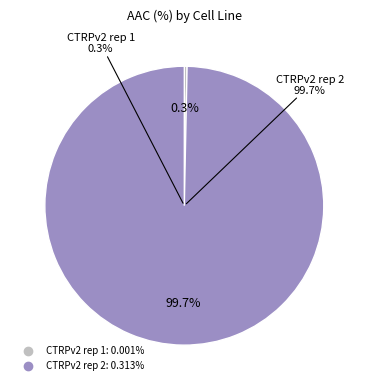

Between CTRPv2 rep 1 and CTRPv2 rep 2, which is larger?

CTRPv2 rep 2